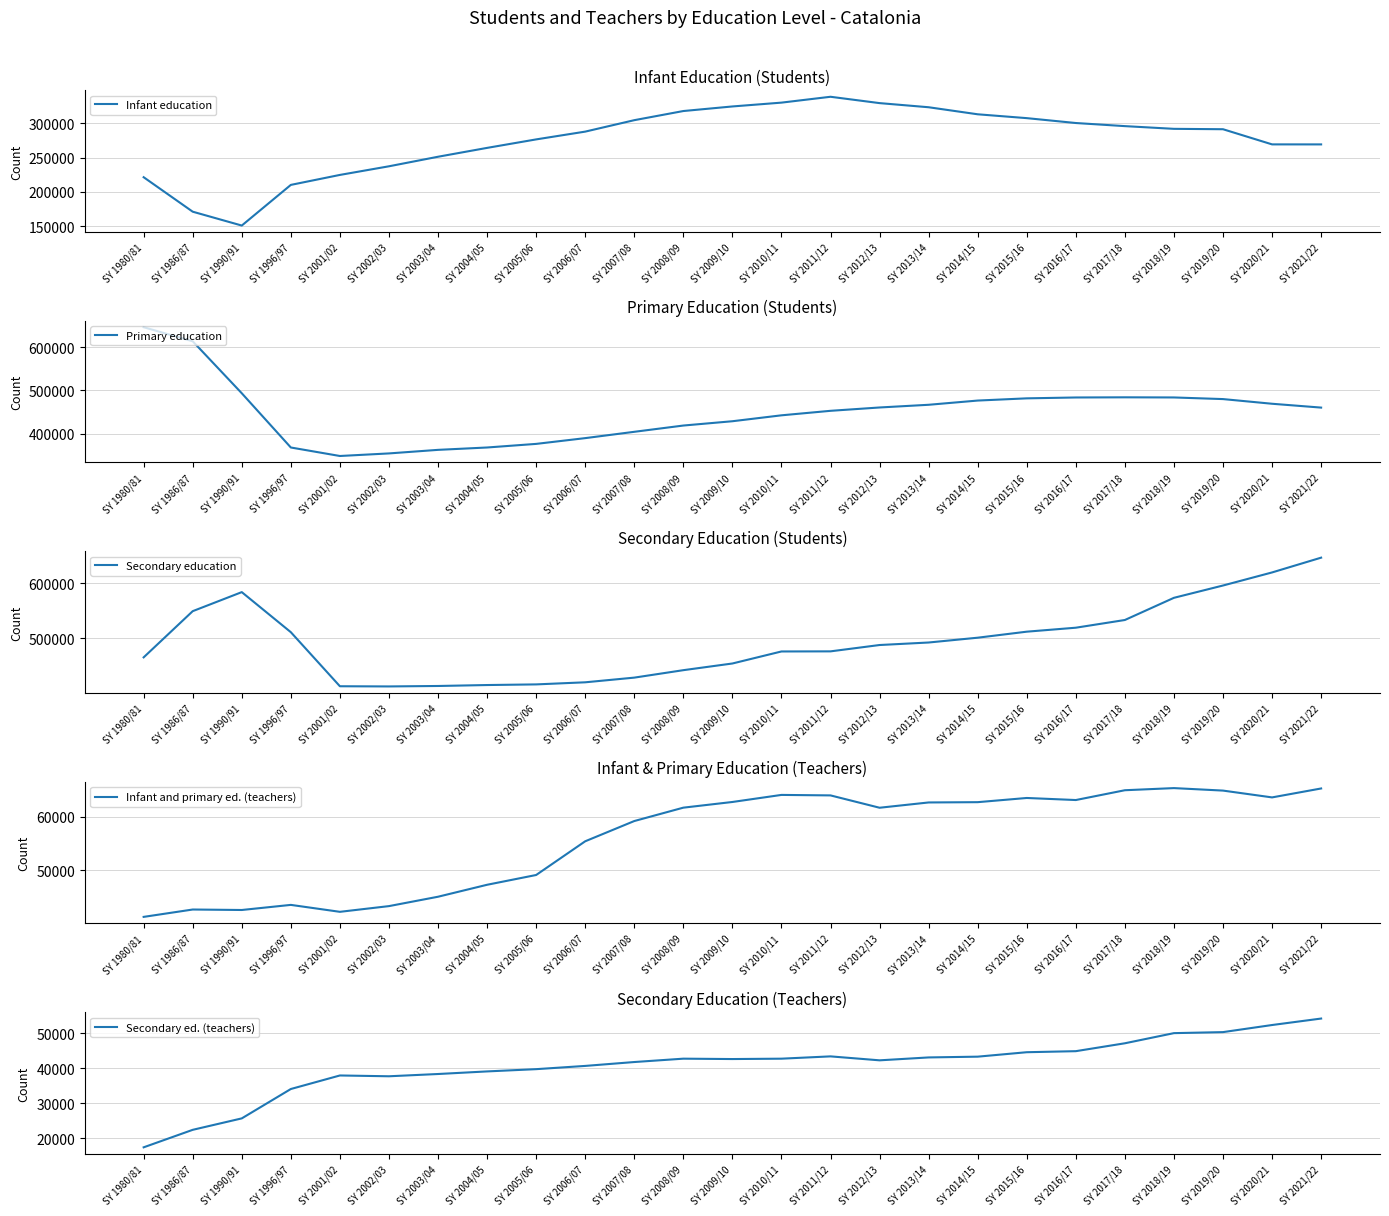

Which category has the lowest value in the Infant and primary ed. (teachers) series?

SY 1980/81